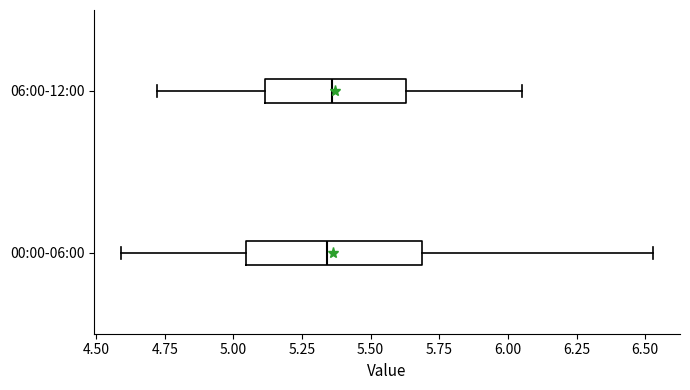

Reading bottom to top, read every box against the x-axis: the position of its median line, the range the box covers, and the ends of its whiskers. The values are not printed on the chart, so give them approximately, as read against the axis.

00:00-06:00: median 5.35, box 5.05 to 5.70, whiskers 4.60 to 6.55
06:00-12:00: median 5.35, box 5.10 to 5.65, whiskers 4.70 to 6.05